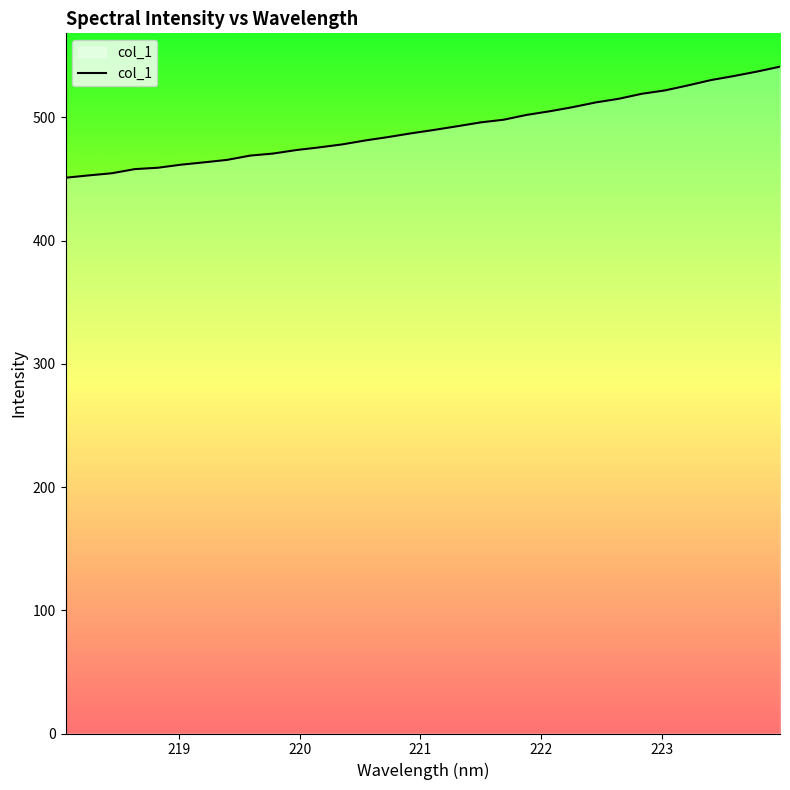

How many series are shown in this chart?

1